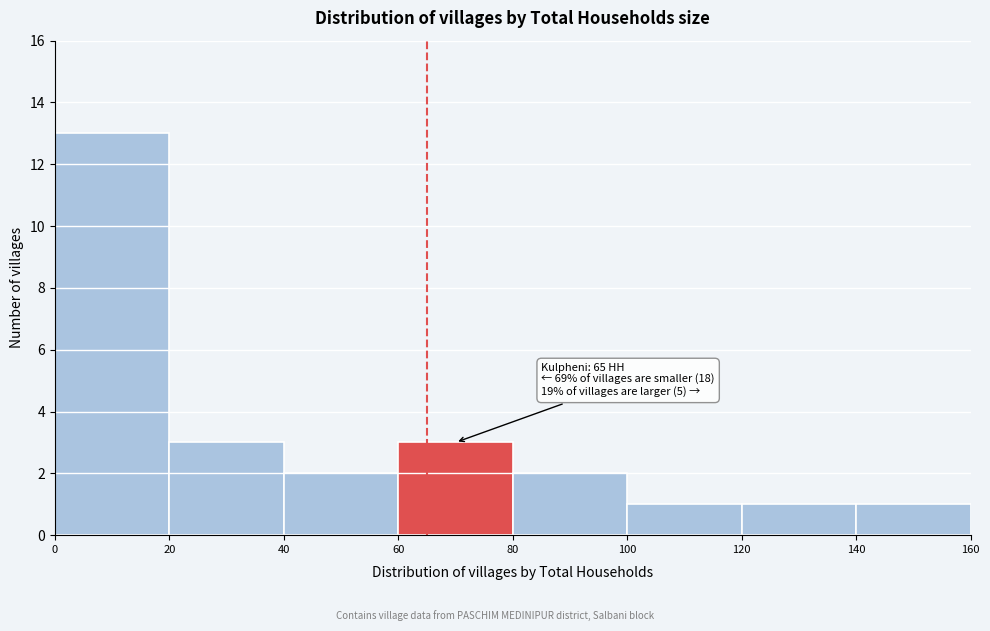

Which range on the x-axis has the tallest bar?

0 to 20